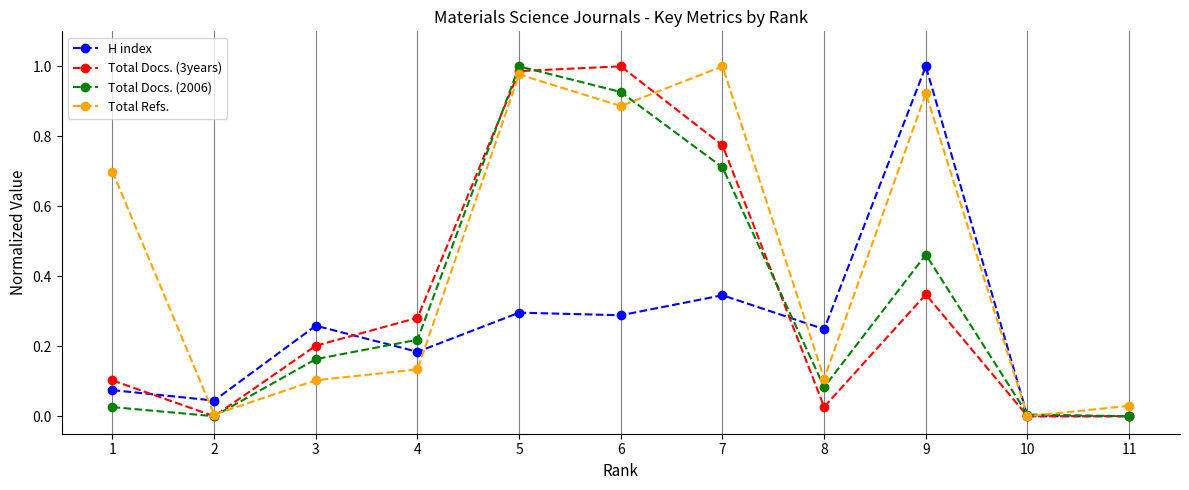

At which category is the sum across all series the highest?

5